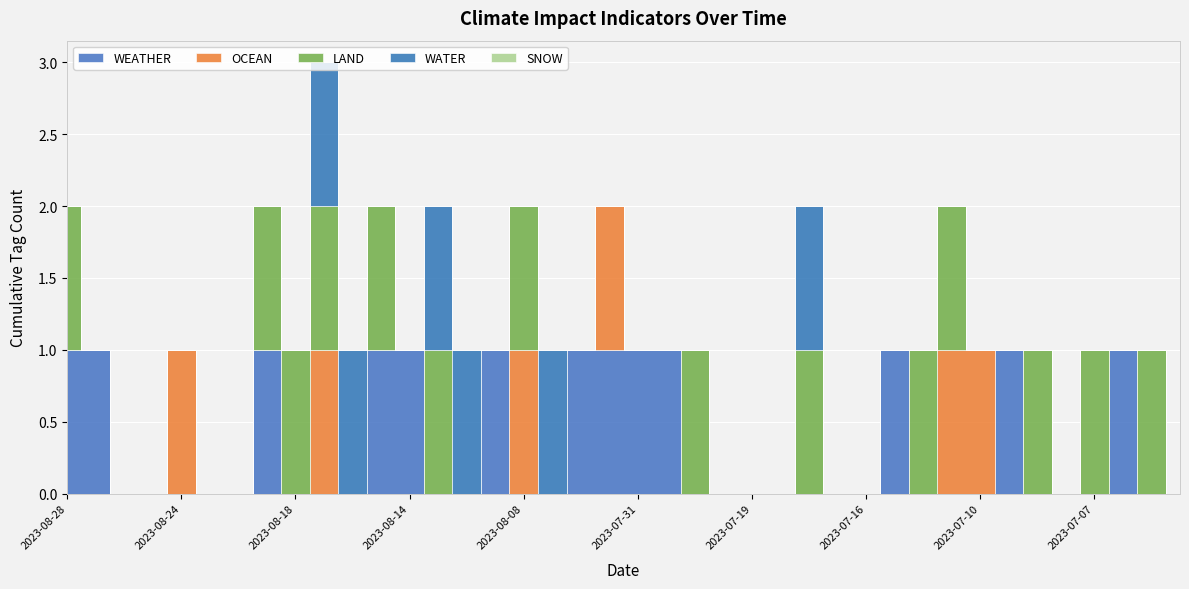

True or false: LAND and OCEAN intersect in this chart.

False